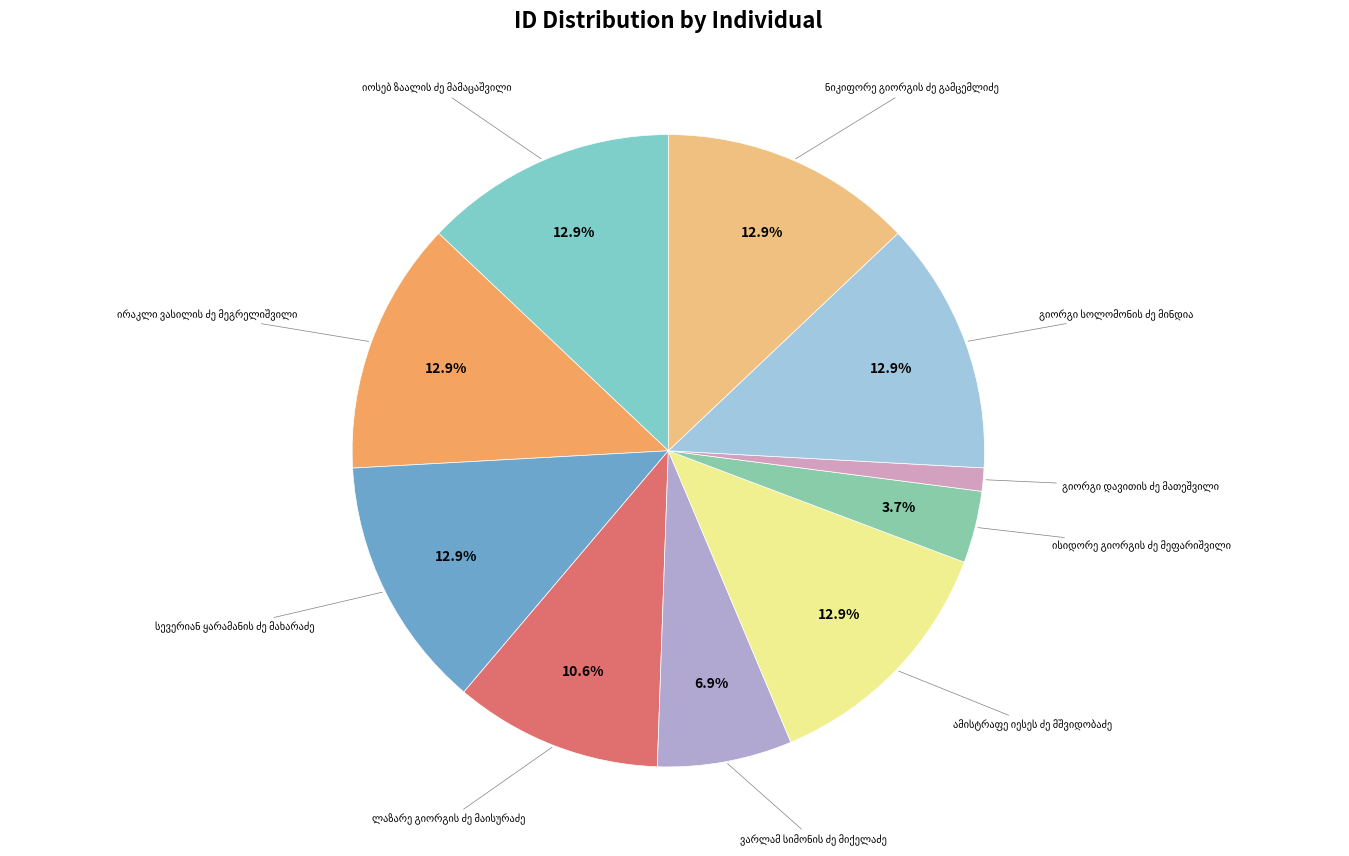

Is there a majority slice in this chart?

No